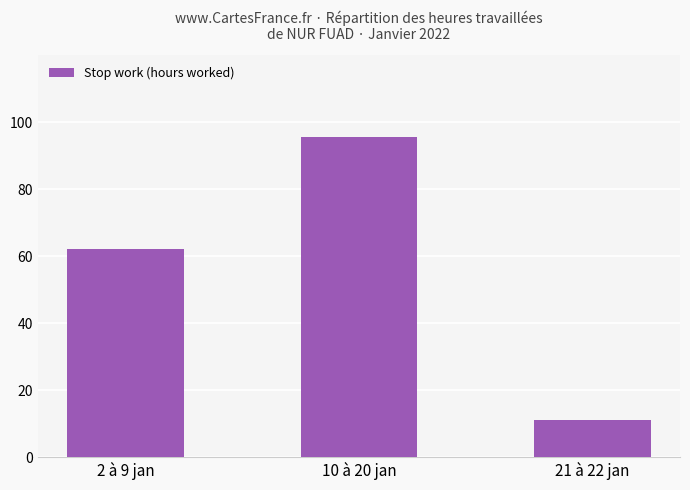

Approximately how many times larger is the value at 2 à 9 jan compared to 21 à 22 jan?

5.6